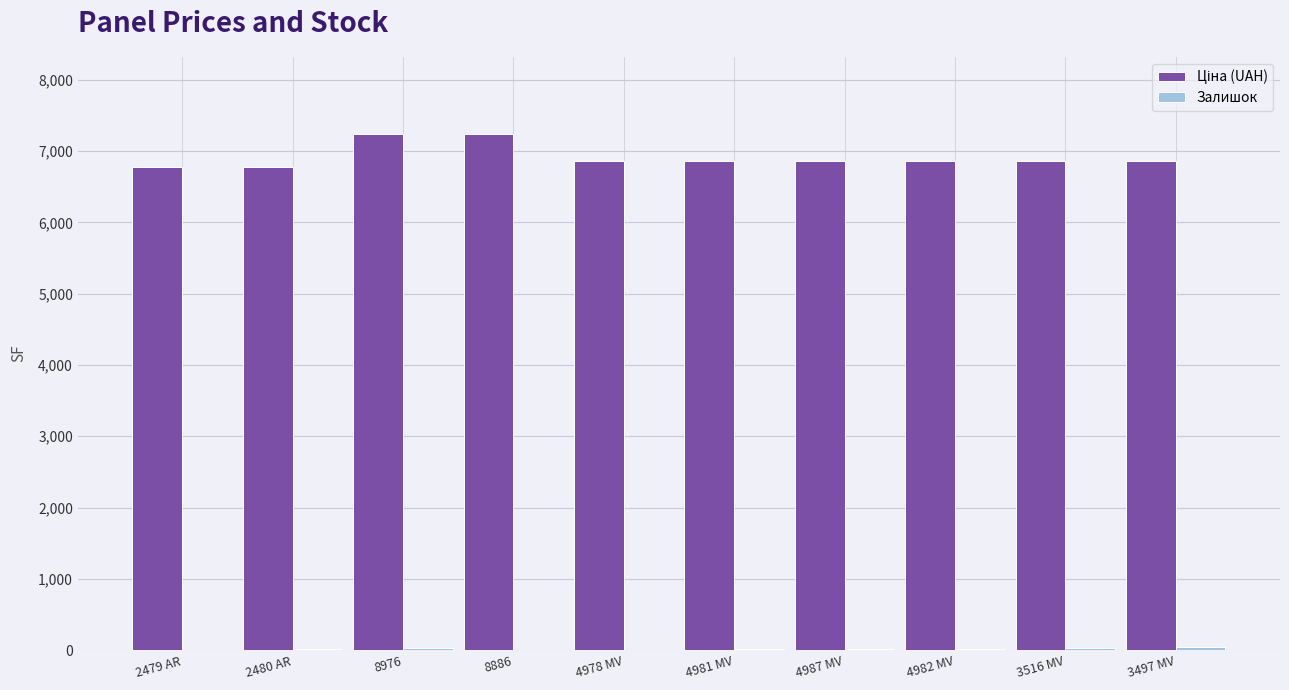

Reading left to right, transcribe all the data shown in this chart.

Ціна (UAH): 2479 AR=6771.4	2480 AR=6771.4	8976=7235.9	8886=7235.9	4978 MV=6868.4	4981 MV=6868.4	4987 MV=6868.4	4982 MV=6868.4	3516 MV=6868.4	3497 MV=6868.4
Залишок: 2479 AR=0.0	2480 AR=21.0	8976=31.0	8886=8.0	4978 MV=3.0	4981 MV=18.0	4987 MV=9.0	4982 MV=22.0	3516 MV=35.0	3497 MV=43.0